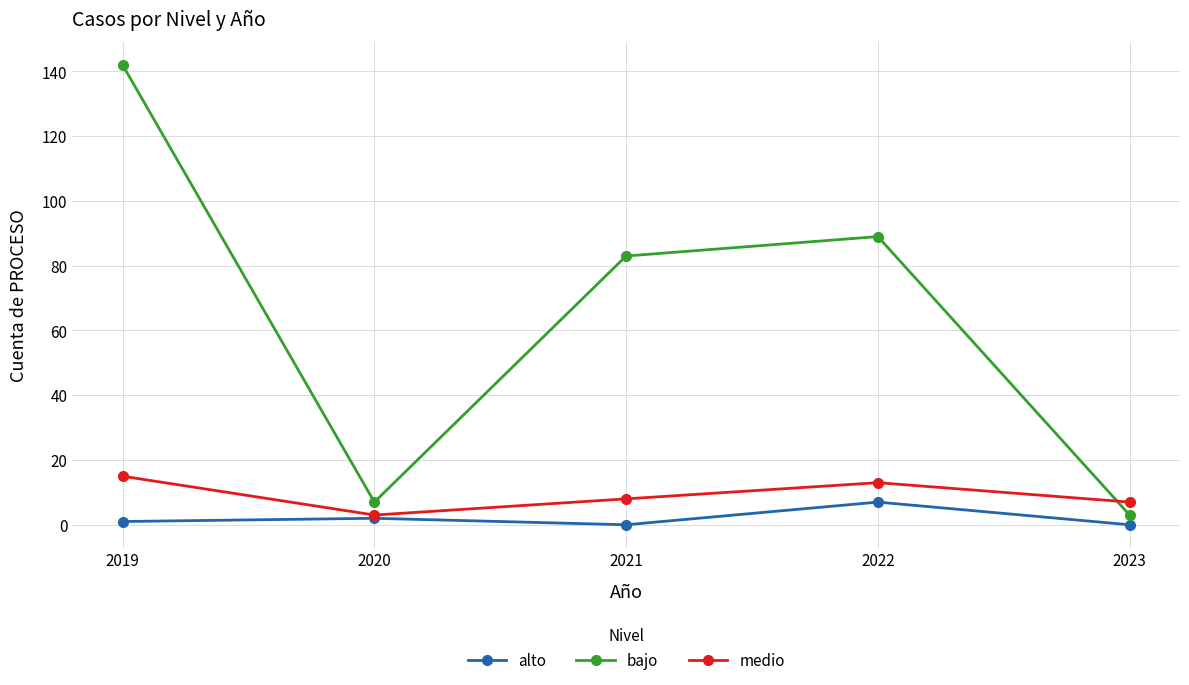

Which series has the largest total across all categories?

bajo